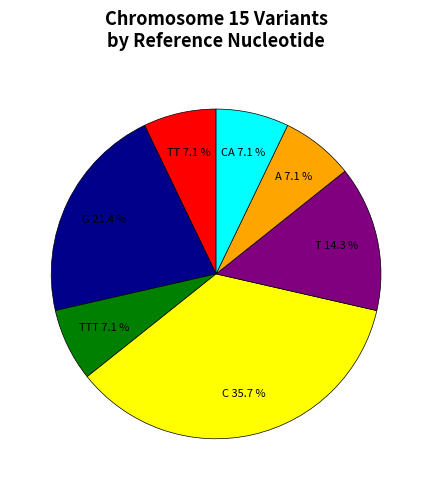

Between CA and G, which is larger?

G